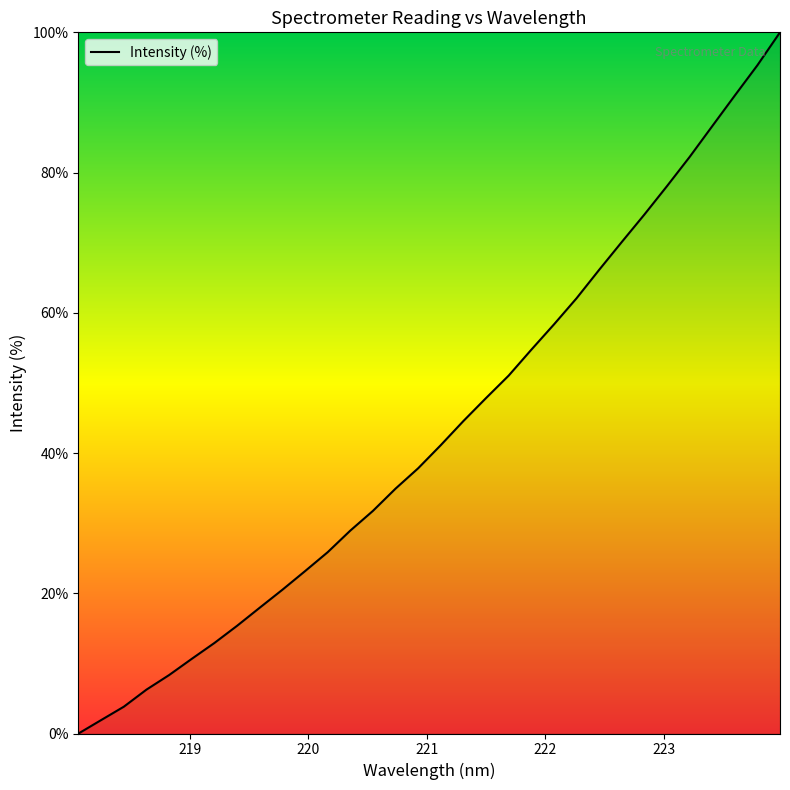

What is the maximum value shown in the chart?

100.0